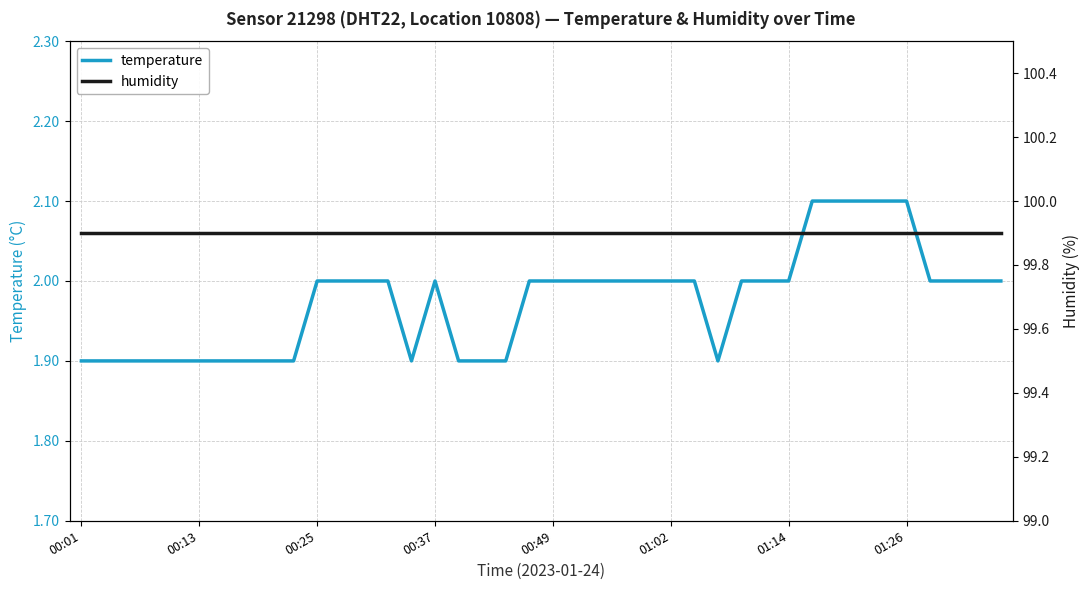

Does the chart have visible grid lines?

Yes